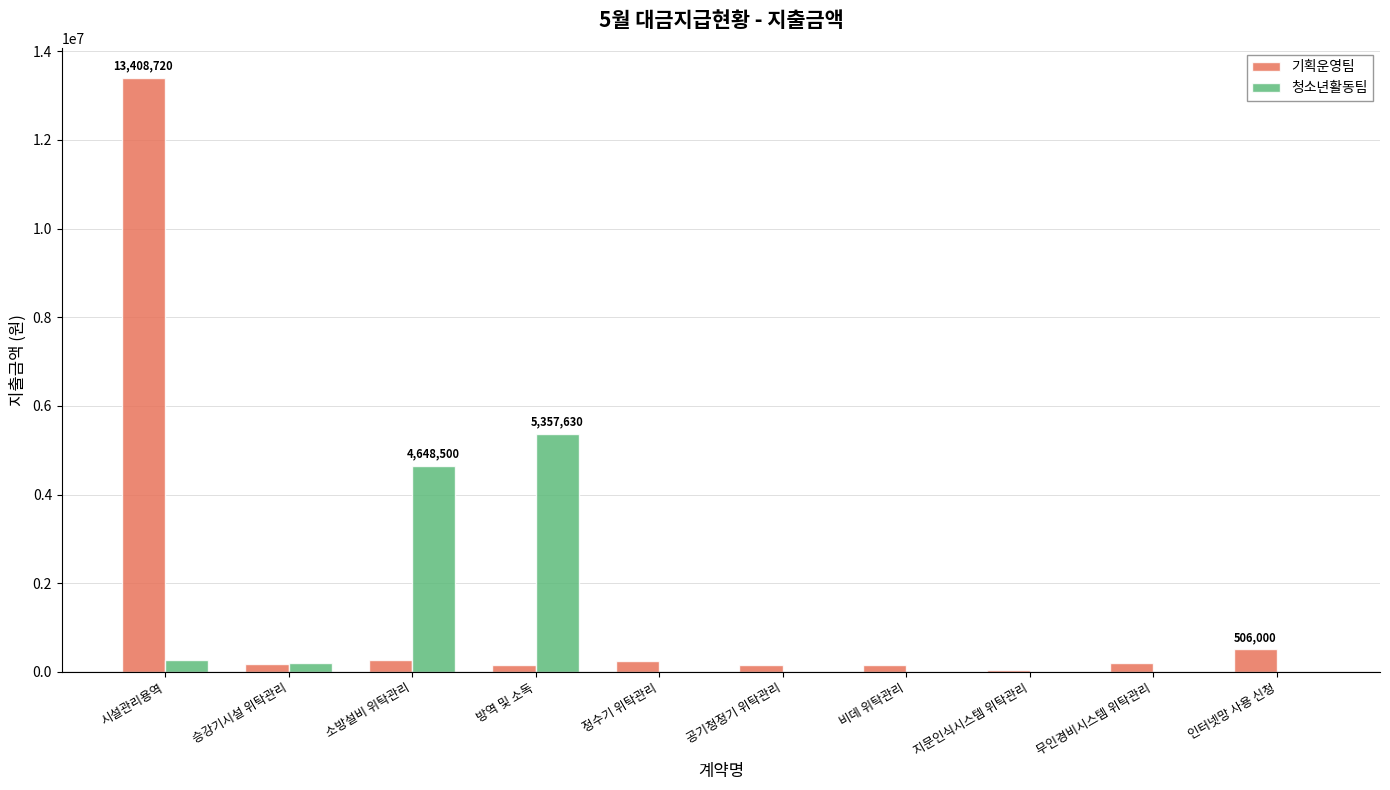

Where is 청소년활동팀 nearest to the value 2678815?

소방설비 위탁관리